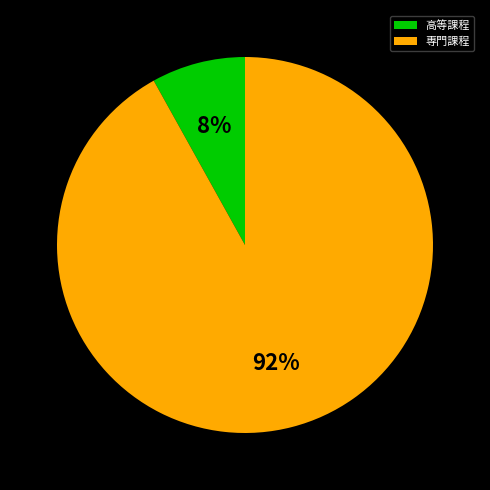

Which slice is the smallest?

高等課程